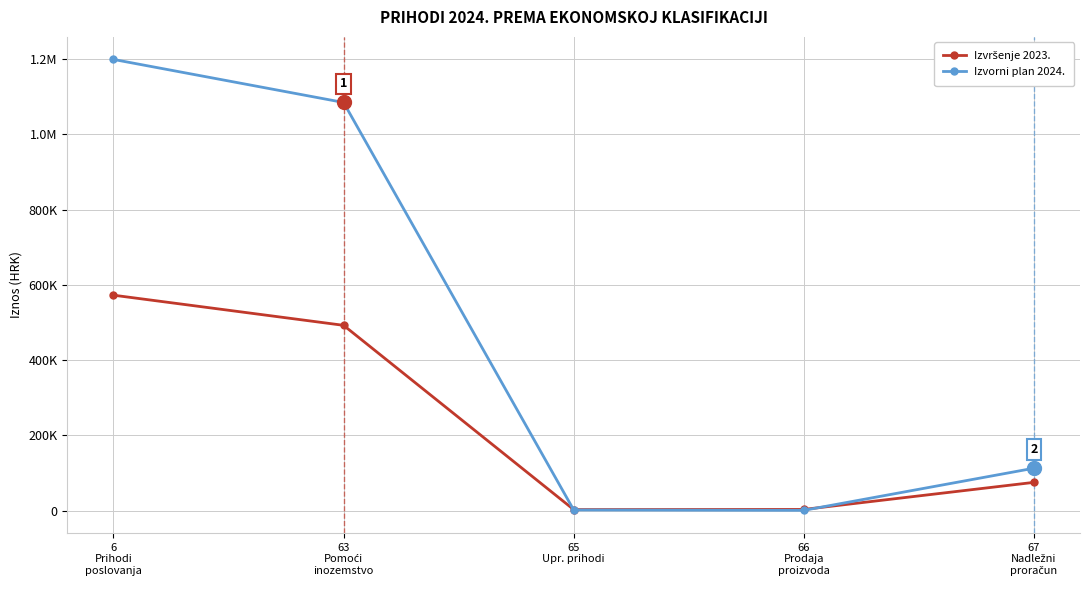

Is this an area chart (filled region under the line)?

No